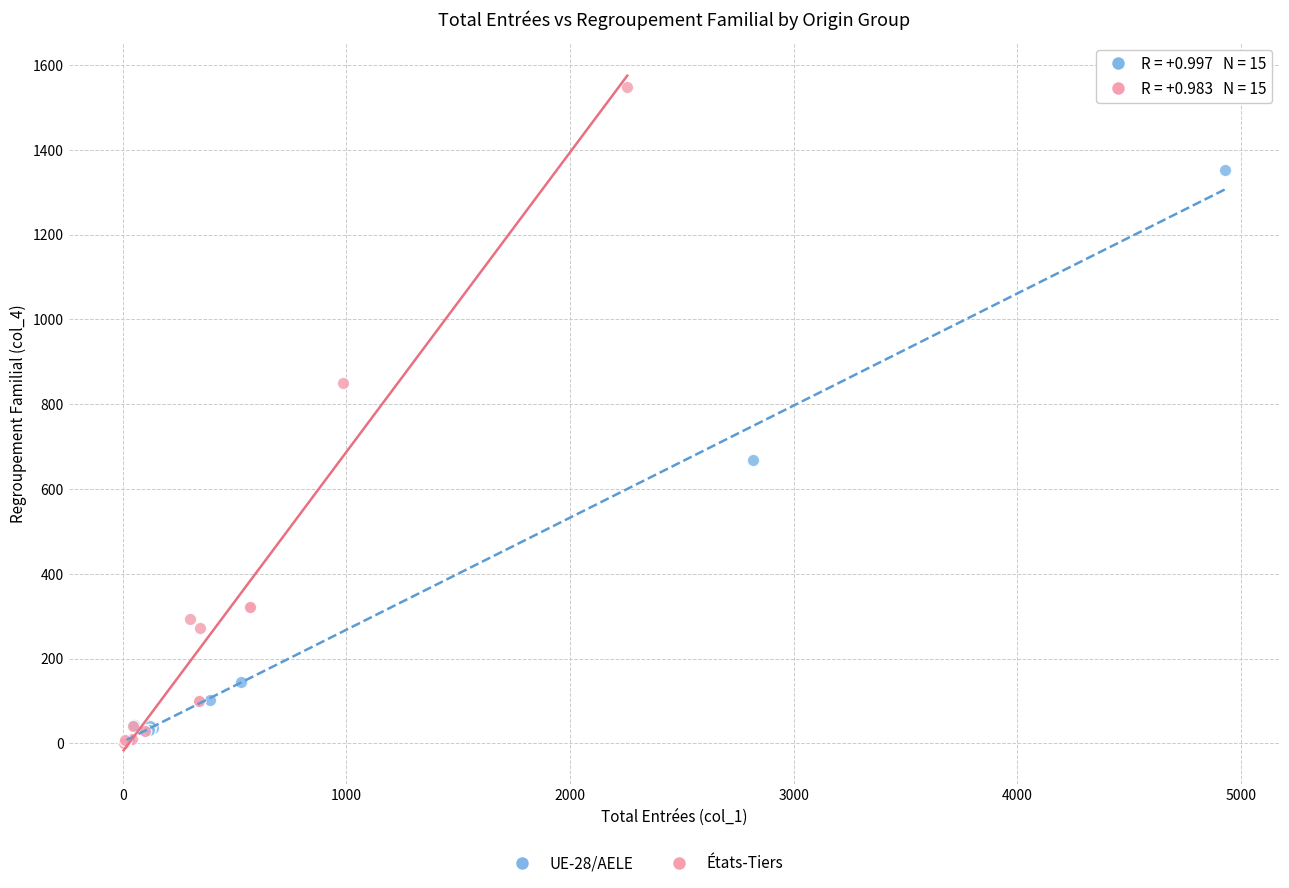

Which series reaches the maximum Y coordinate?

États-Tiers